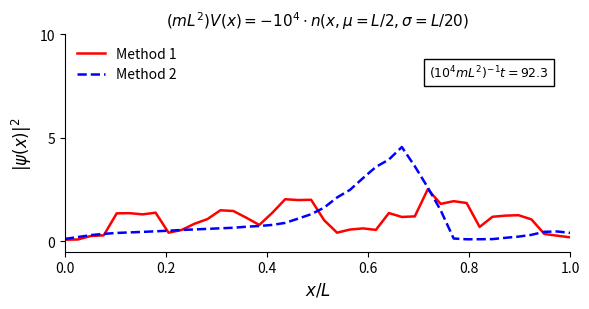

What is the maximum value for Method 2?

4.5